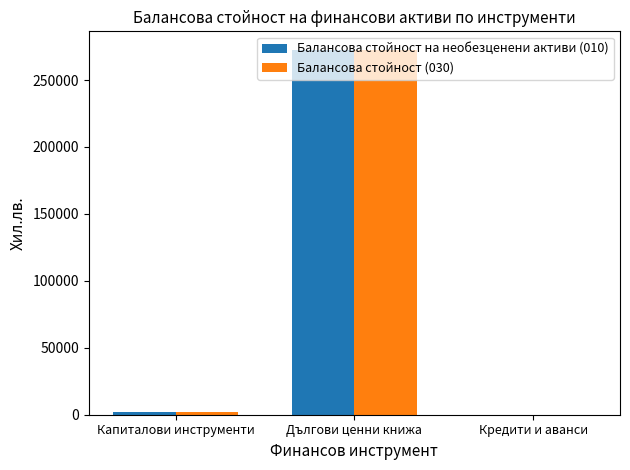

Reading left to right, what are all the values shown in this chart?

Балансова стойност на необезценени активи (010): 1977	272721	0
Балансова стойност (030): 1977	272721	0